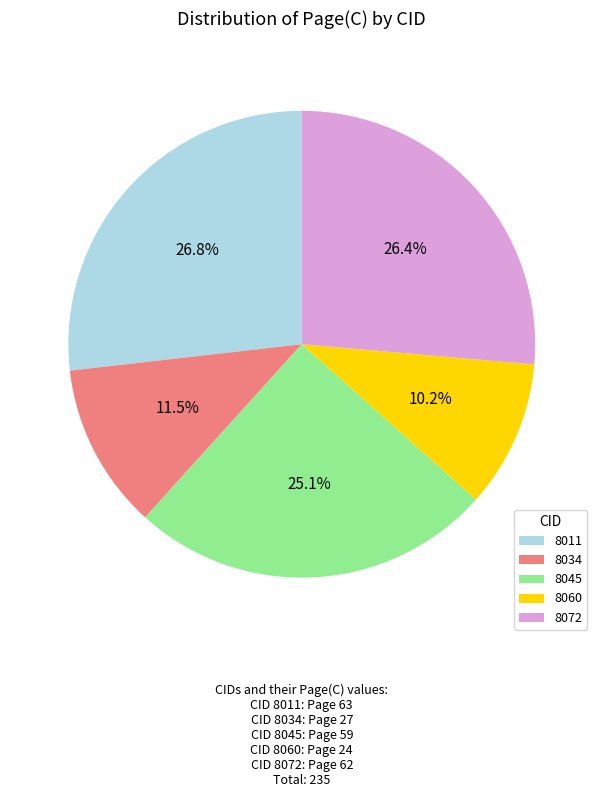

Which slice is the smallest?

8060